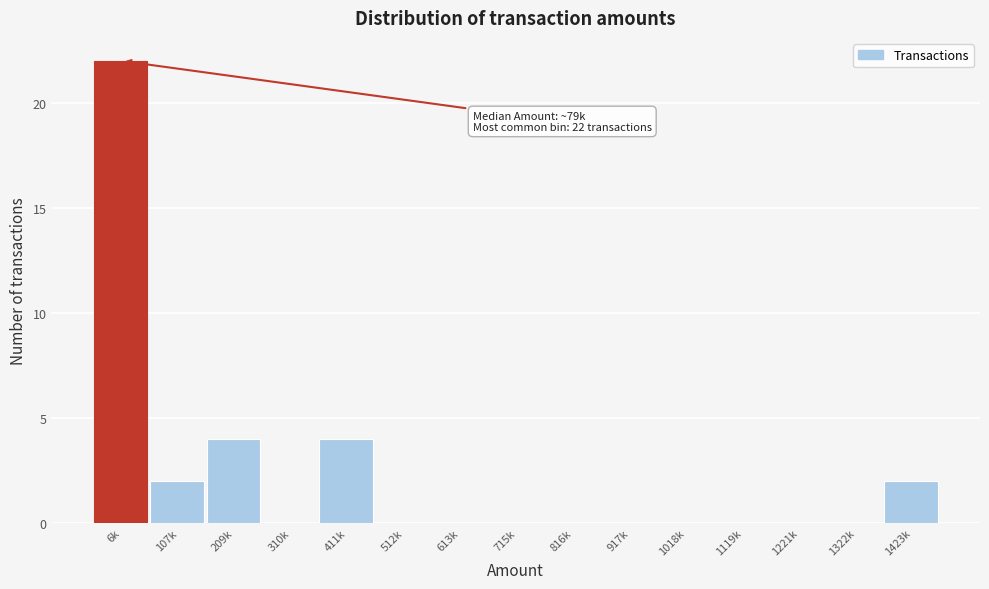

Reading right to left, transcribe all the data shown in this chart.

1423k=2	1322k=0	1221k=0	1119k=0	1018k=0	917k=0	816k=0	715k=0	613k=0	512k=0	411k=4	310k=0	209k=4	107k=2	6k=22